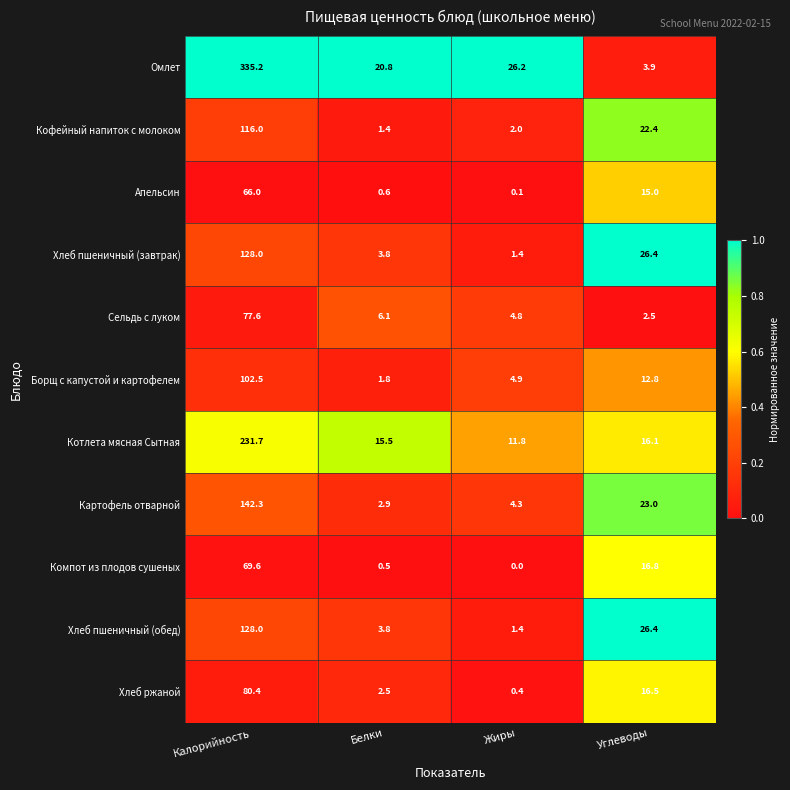

What is the spread (max minus min) of values at Жиры?

26.2